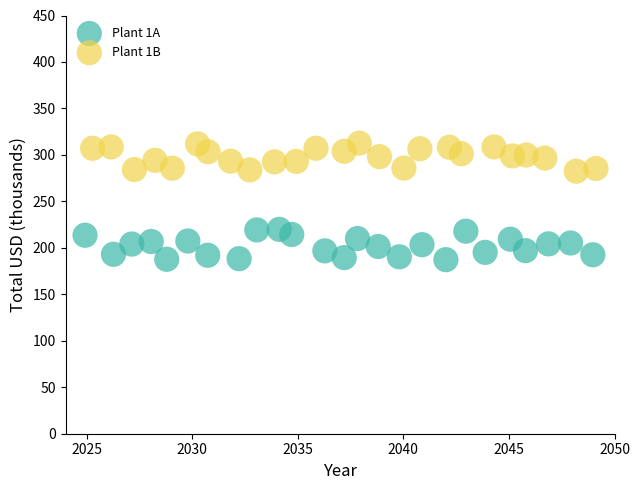

What are all the series names shown in the legend?

Plant 1A, Plant 1B